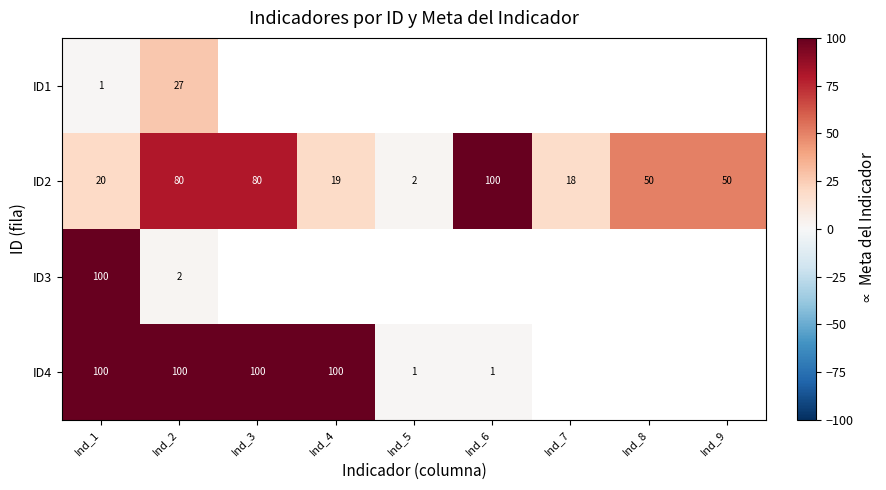

At which label does ID2 reach its peak?

Ind_6